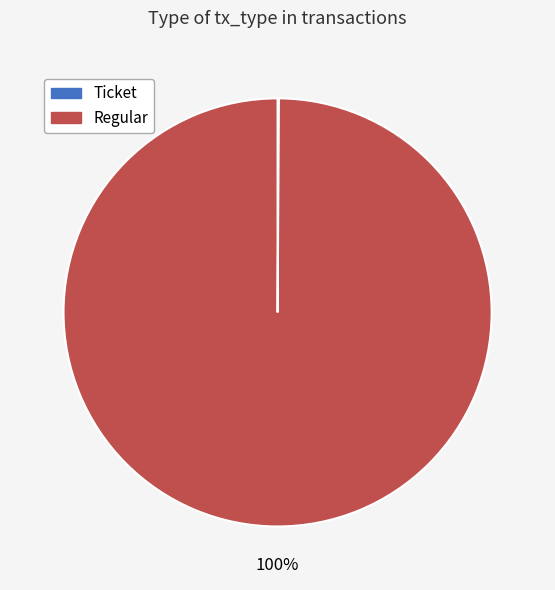

Is it true that Regular is 93% of the pie?

False